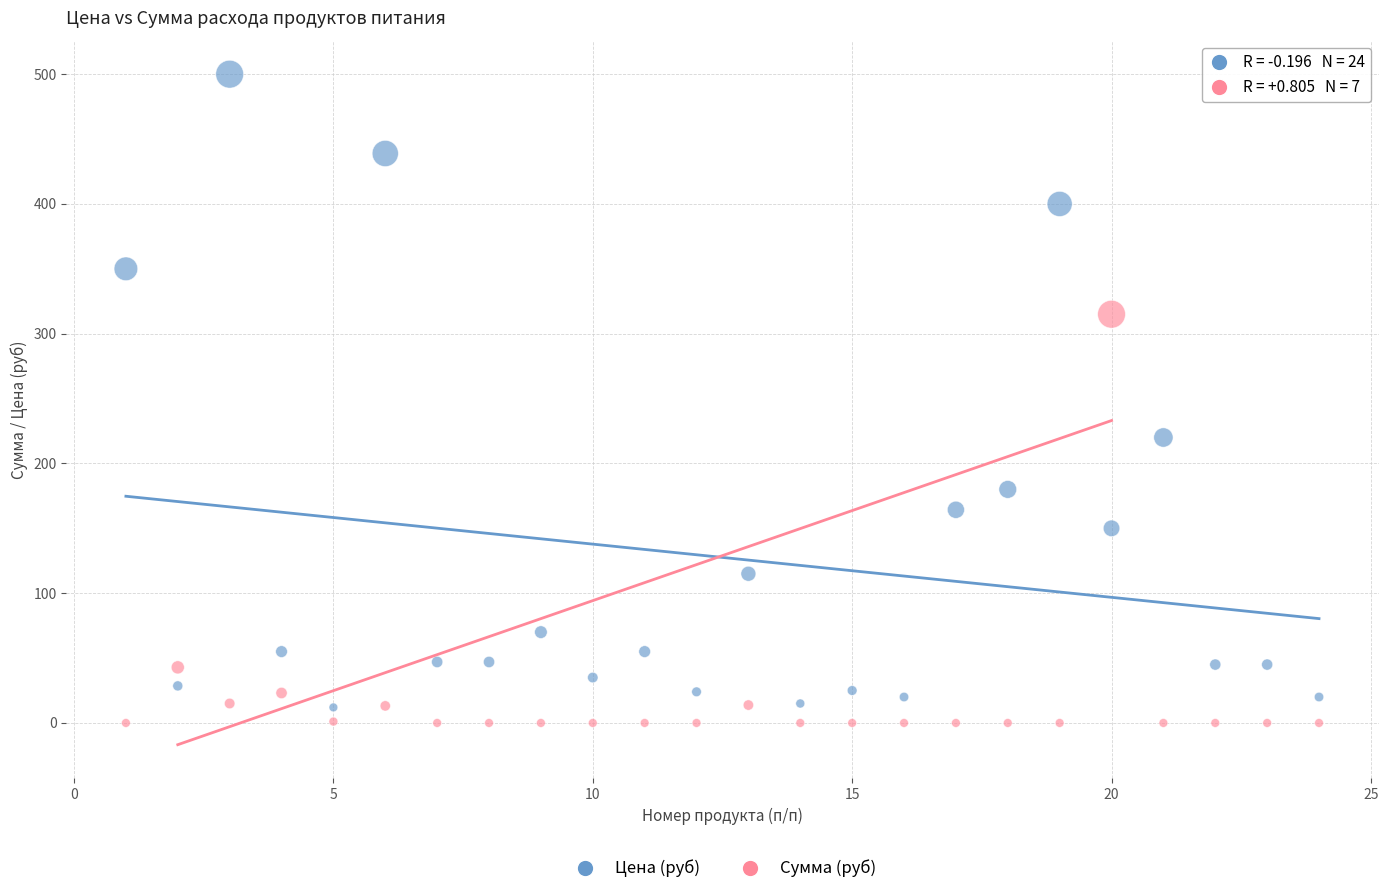

What are all the series names shown in the legend?

Цена (руб), Сумма (руб)